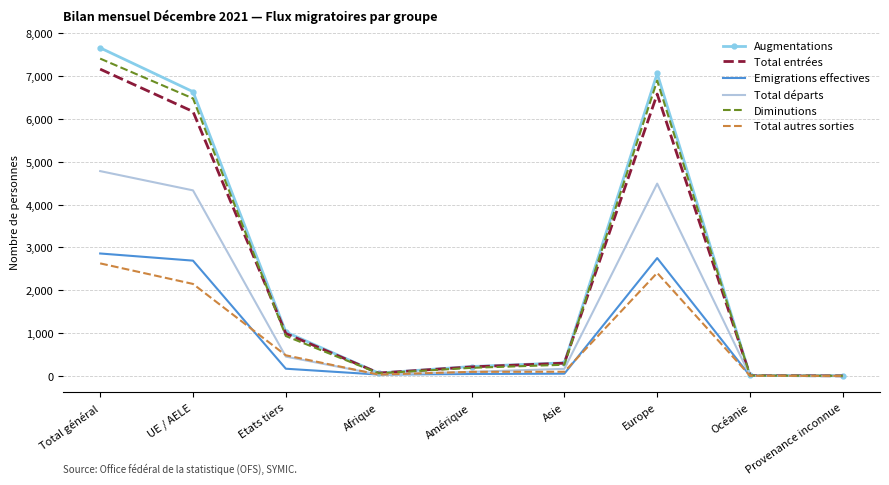

Which category has the highest value across all series?

Total général